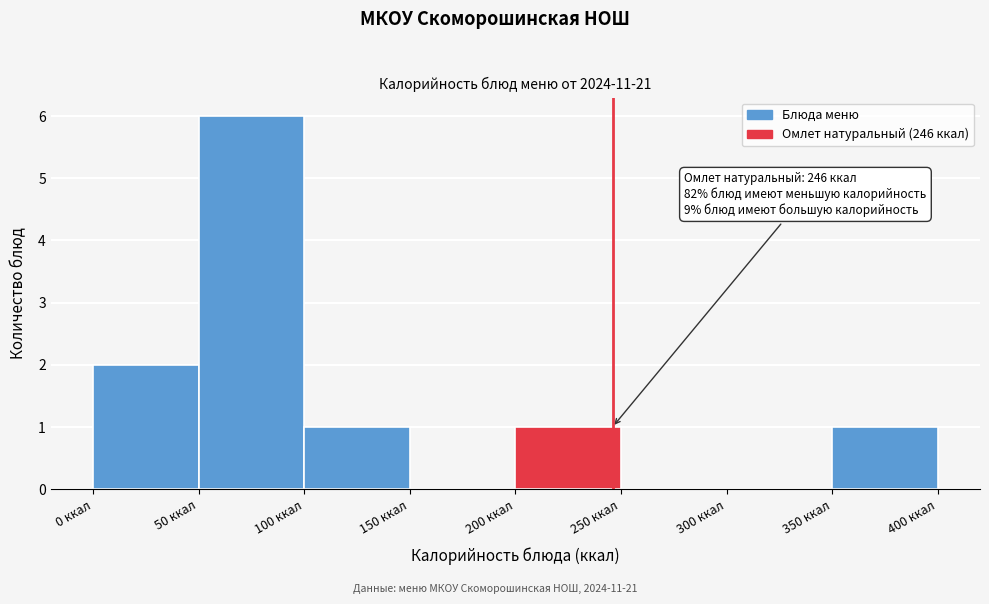

Which range on the x-axis has the tallest bar?

50 to 100